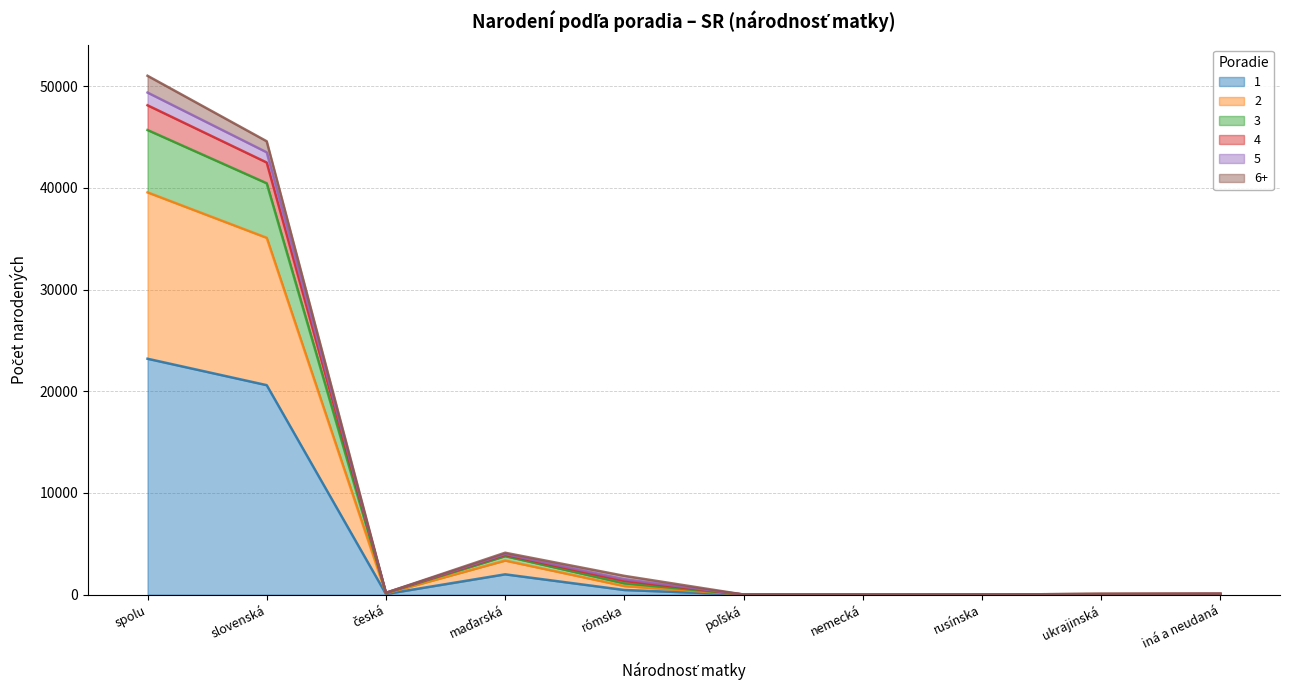

Which category has the highest value in the 1 series?

spolu